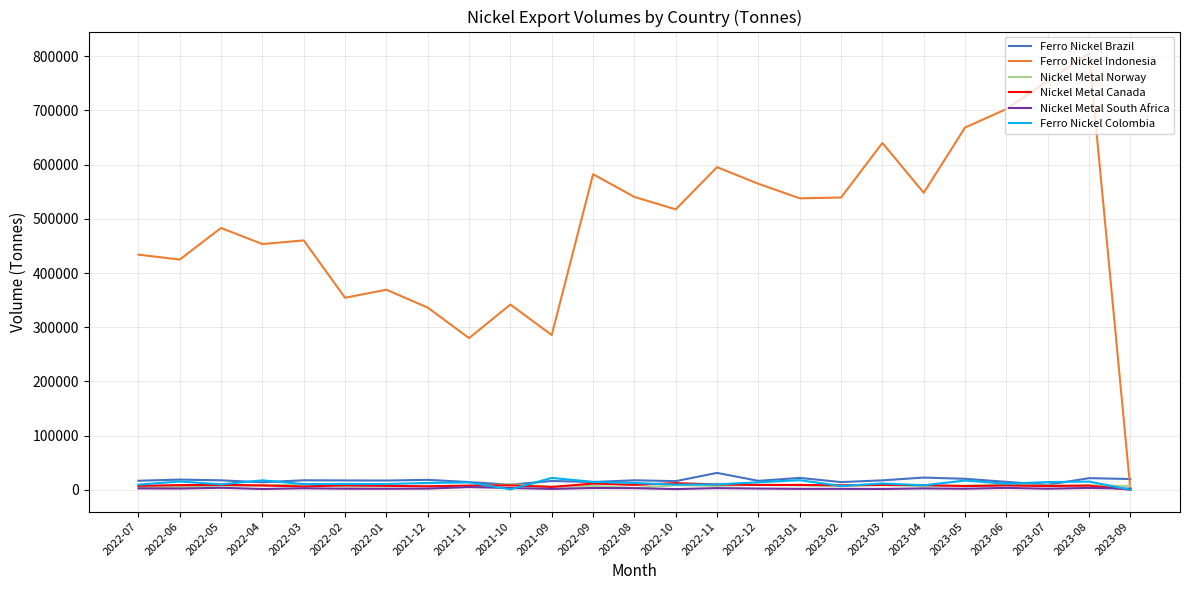

Which series has the largest total across all categories?

Ferro Nickel Indonesia